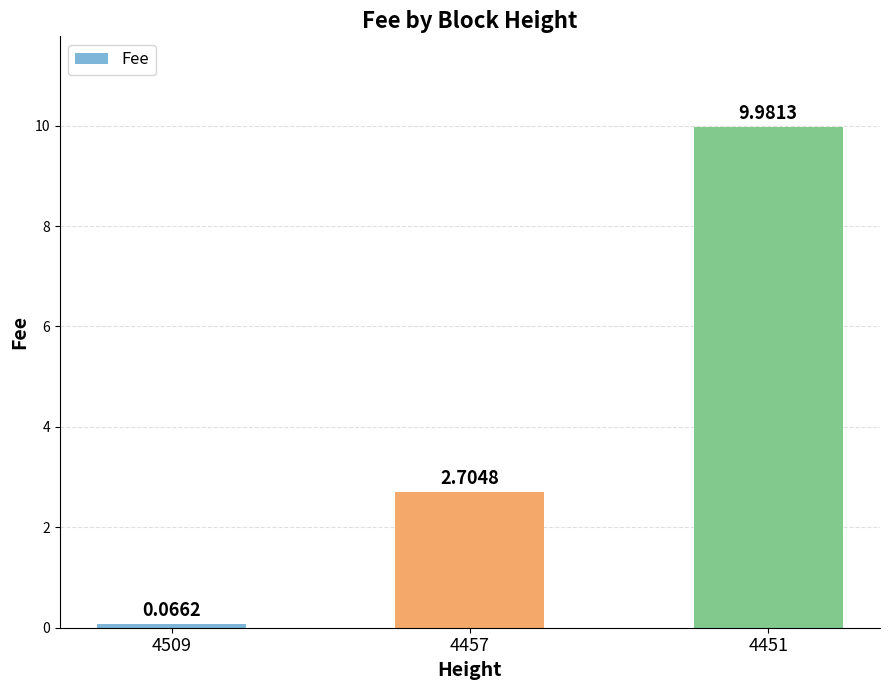

What is the greatest value displayed?

10.0